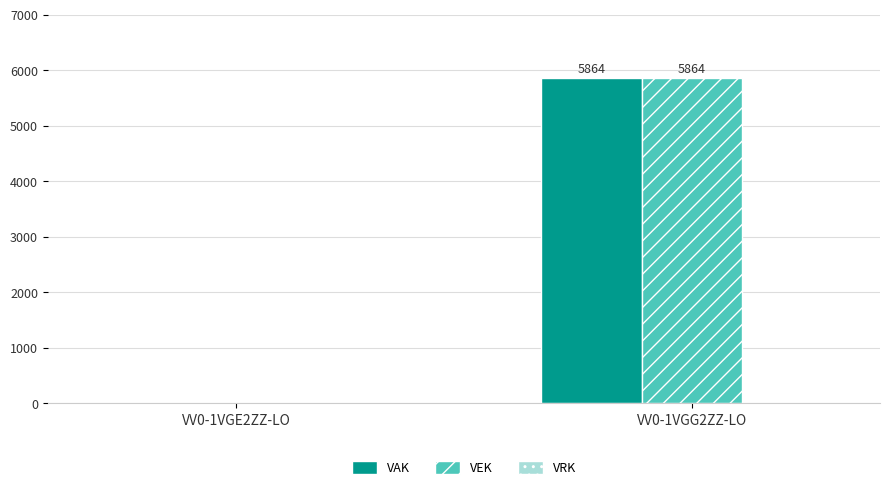

Which label corresponds to the largest value in the chart?

VV0-1VGG2ZZ-LO